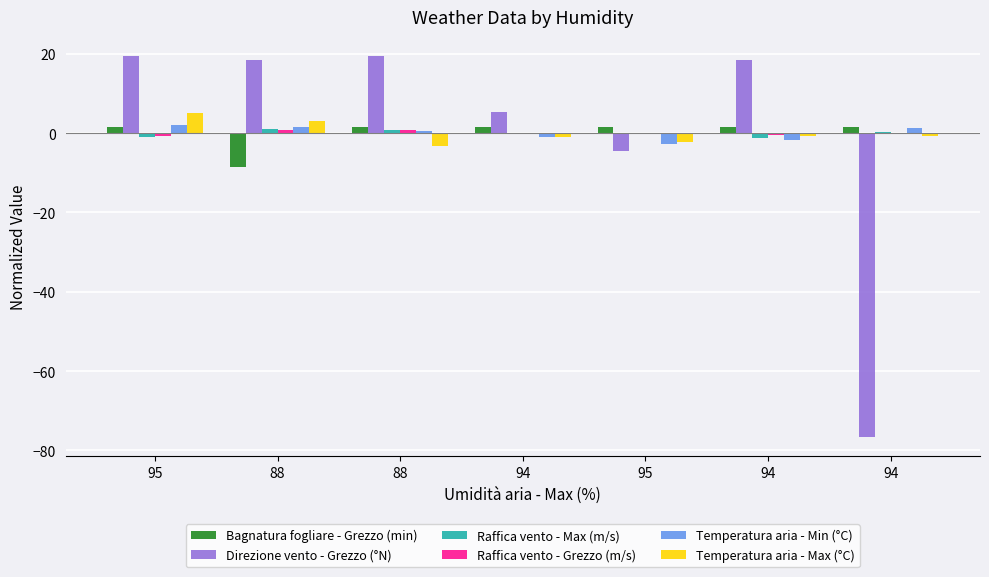

Are the bars grouped side by side (vs. stacked)?

Yes